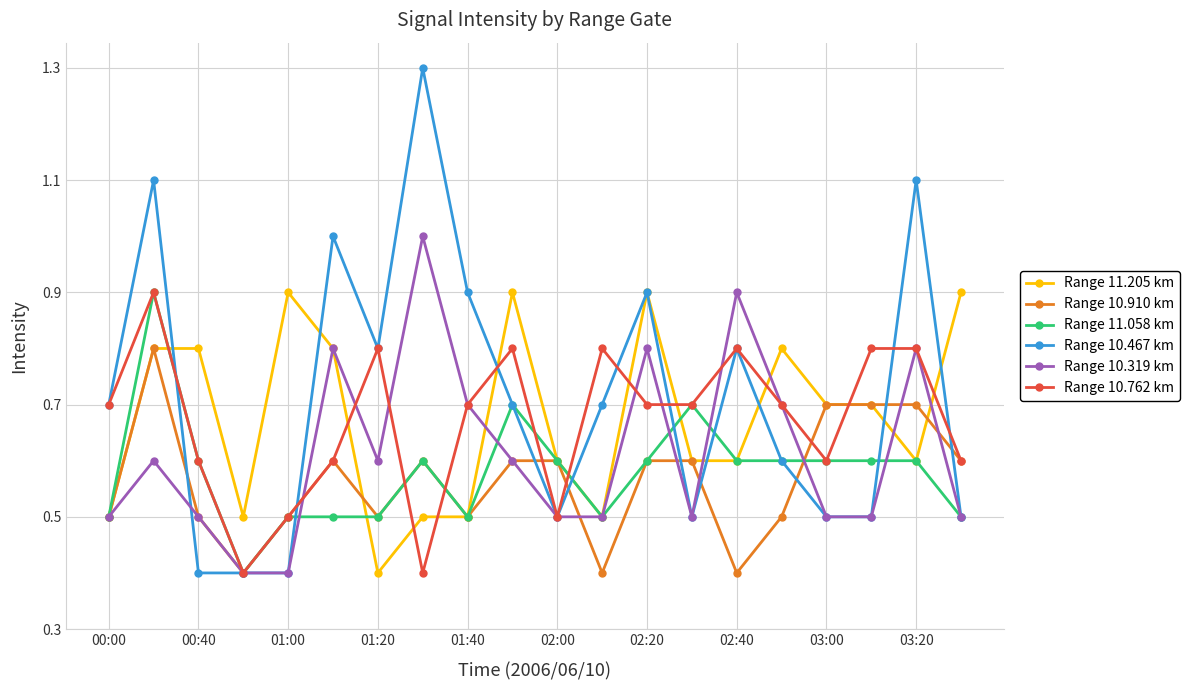

Which series has the widest spread of values?

Range 10.467 km